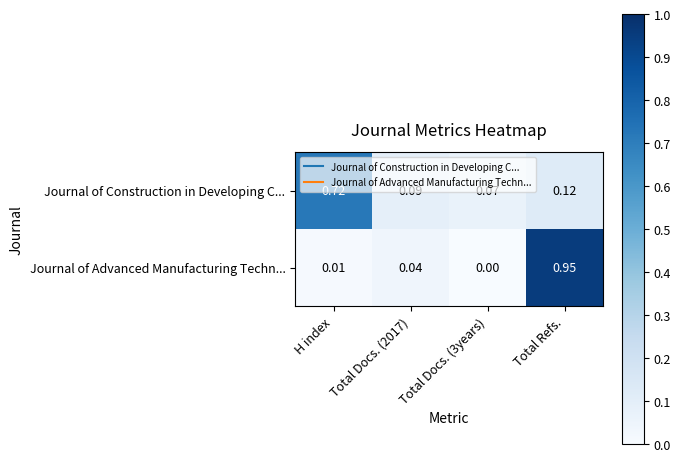

How many values in the Journal of Advanced Manufacturing Techn... series exceed 0?

3